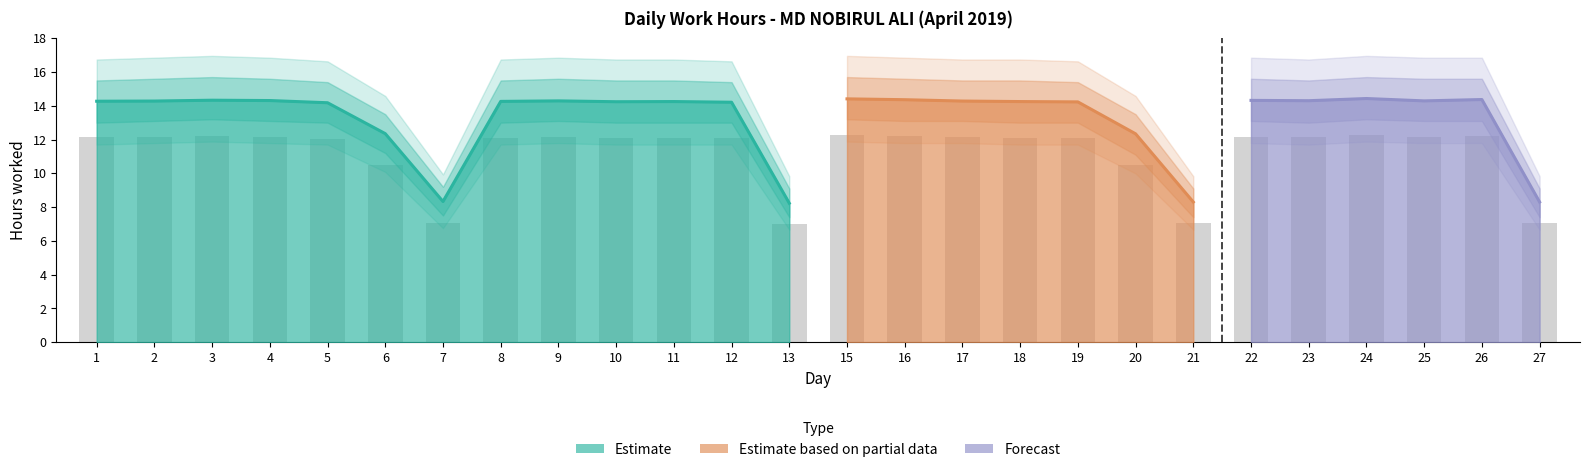

The value of Low_upper at 26 is 15.6. True or false?

True